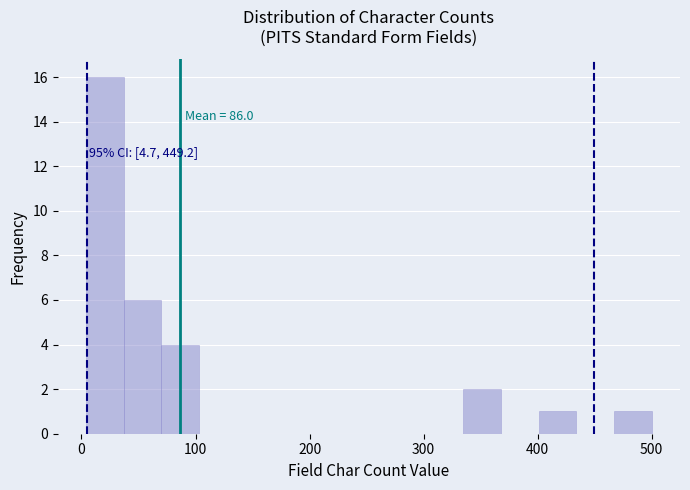

Around what value on the x-axis is the tallest bar? Give the approximate position of its centre, as read against the axis.

20